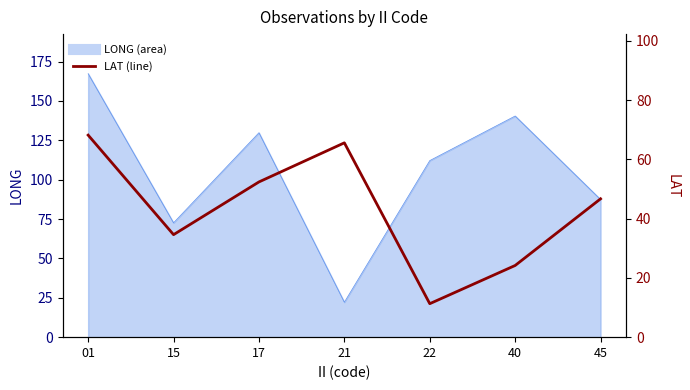

What is the value of the 3rd point from the left?

52.4